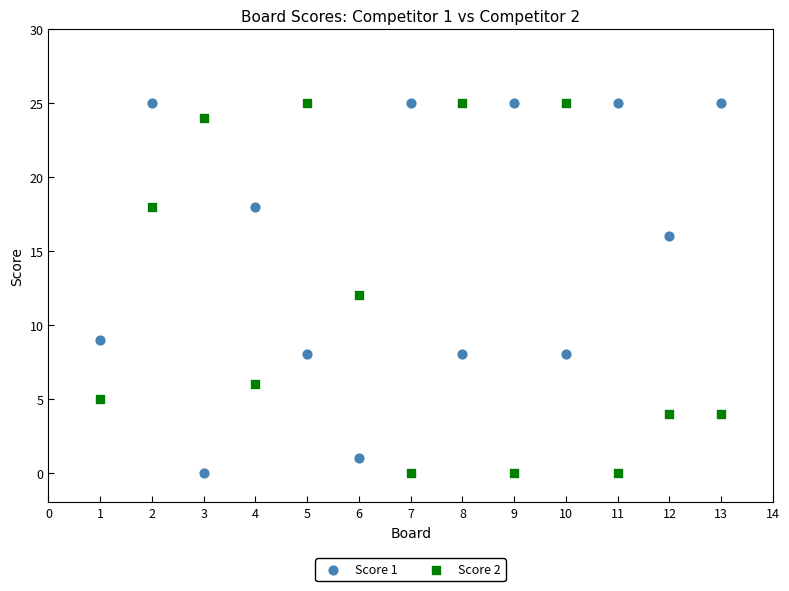

Across all data points, what is the range of Y values (max minus min)?

25